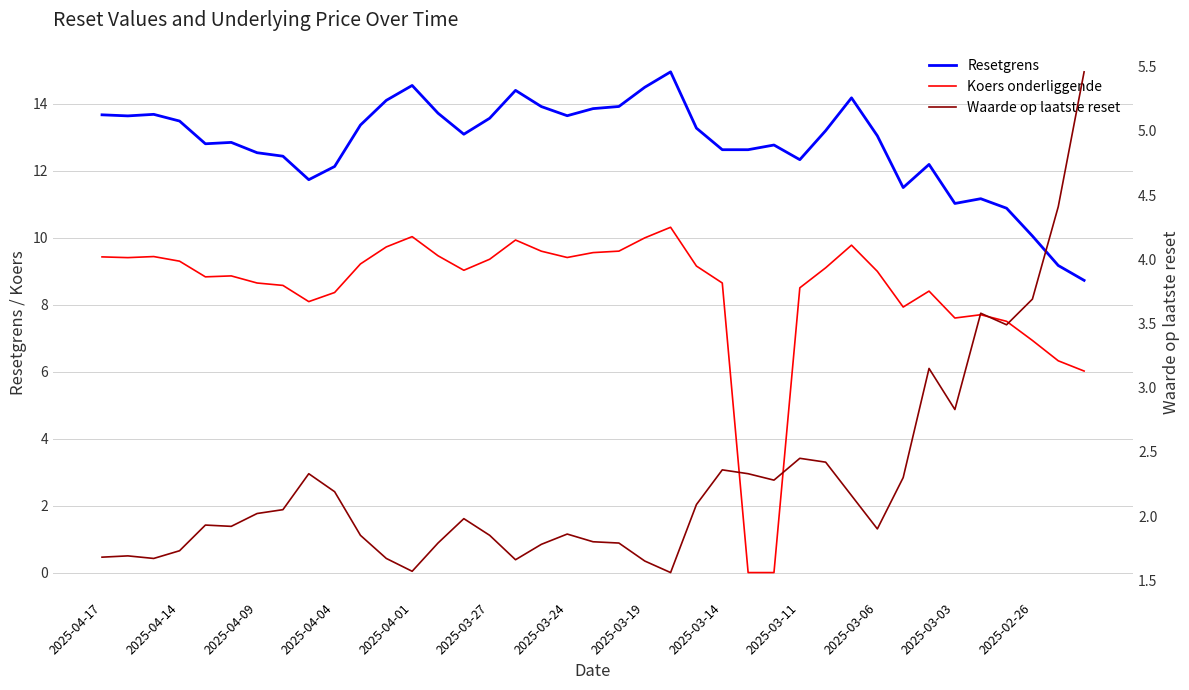

Where is Resetgrens nearest to the value 11?

2025-03-03